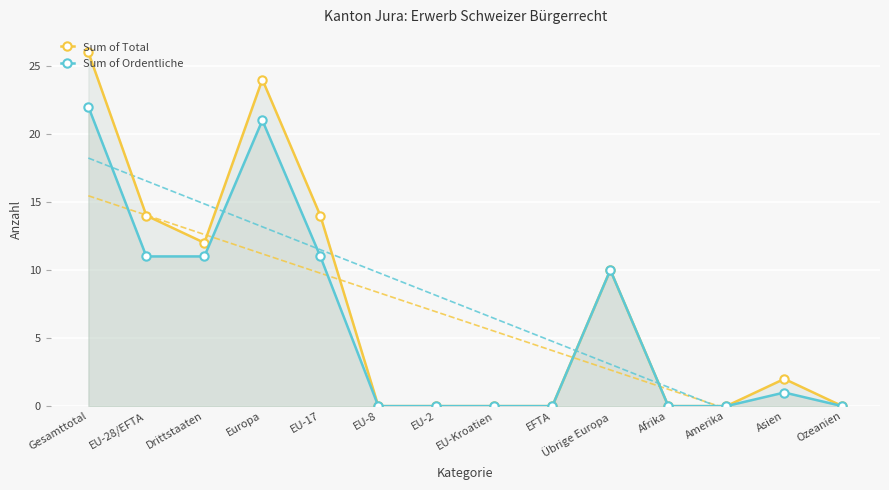

True or false: Sum of Ordentliche and Sum of Total cross at least once.

False